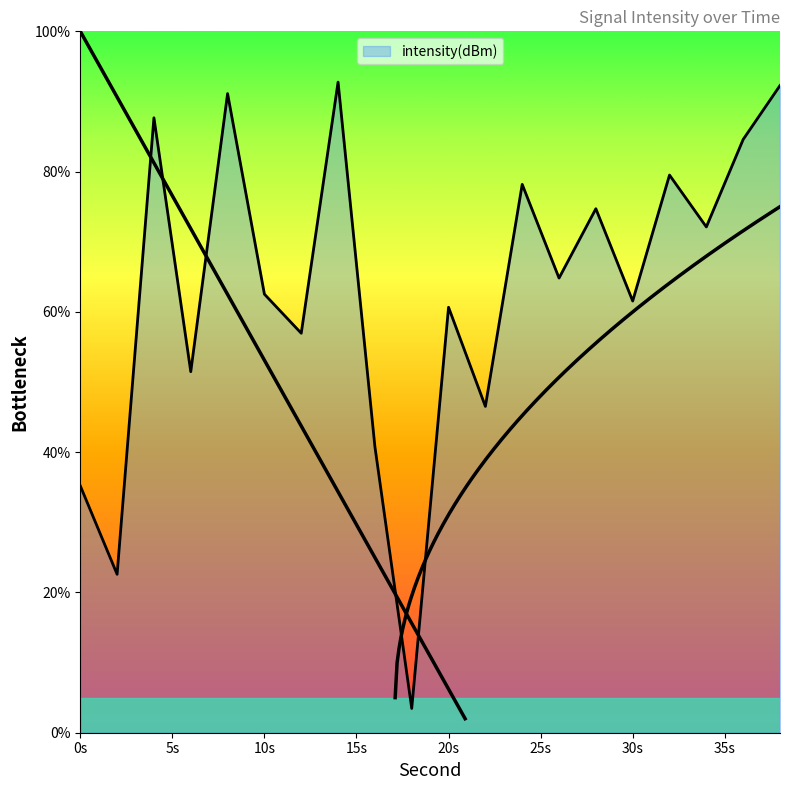

The chart shows a value of 51.5 at 6. True or false?

True